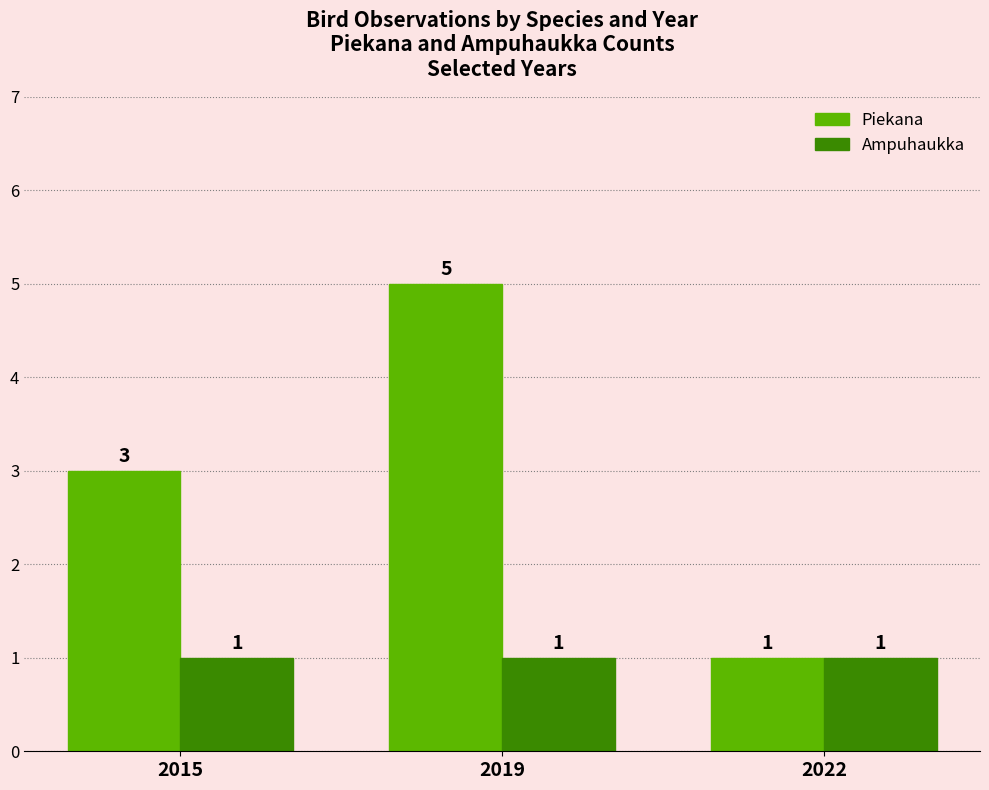

At which category is the sum across all series the highest?

2019